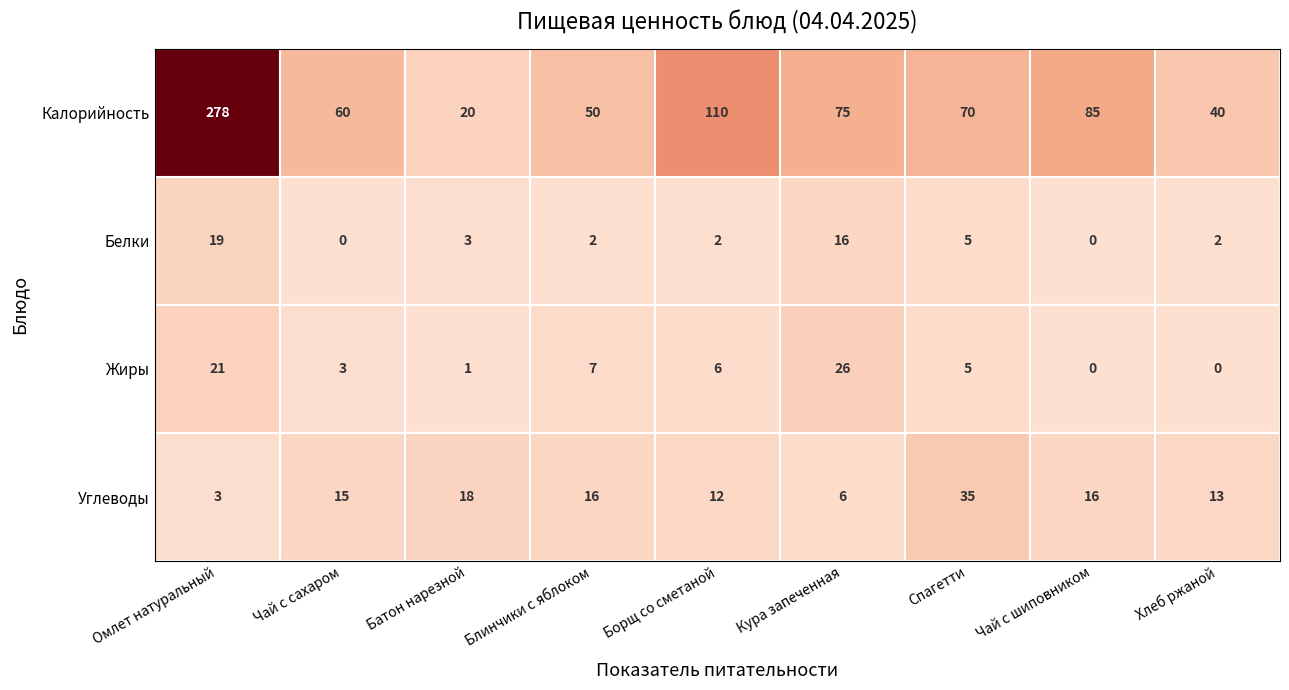

What is the sum of the Углеводы values at Омлет натуральный and Чай с шиповником?

19